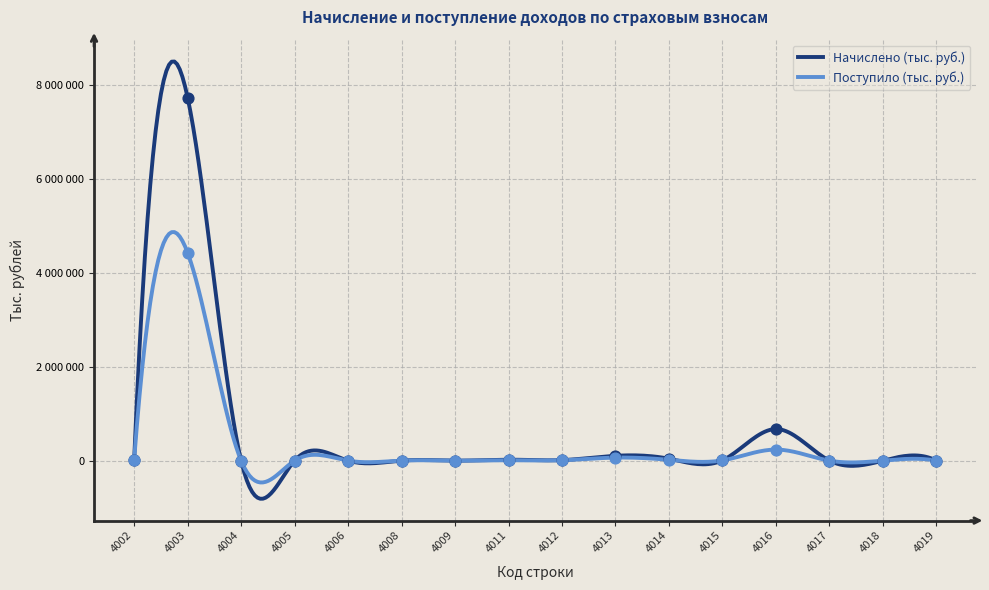

Is the value of Начислено (тыс. руб.) at 4017 greater than the value of Поступило (тыс. руб.) at 4017?

Yes